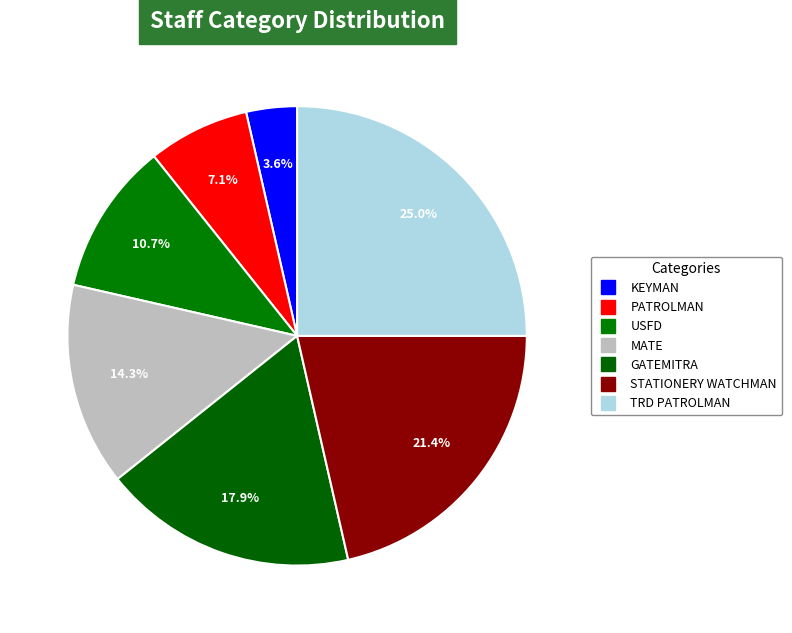

Count the number of slices in the pie.

7